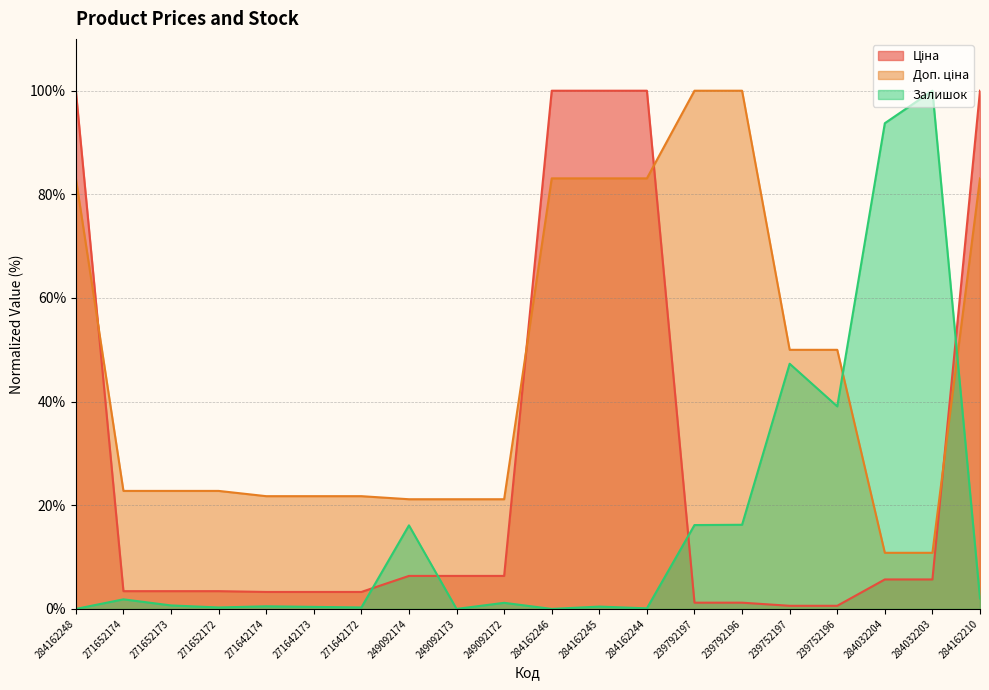

How many intersections are there between Залишок and Ціна?

4